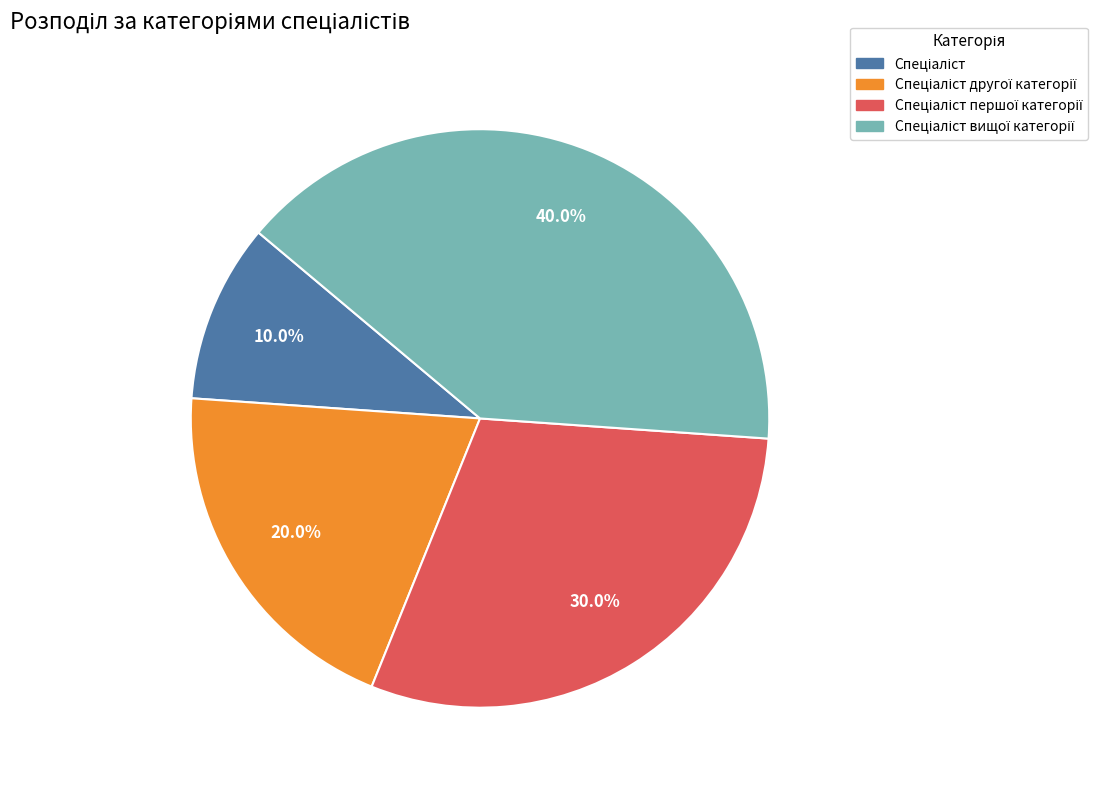

Is there a majority slice in this chart?

No